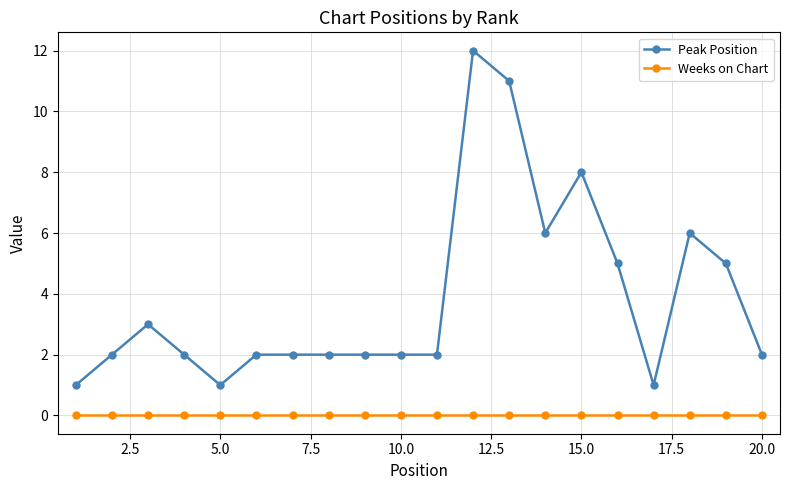

List the series in order of their peak value, lowest first.

Weeks on Chart, Peak Position